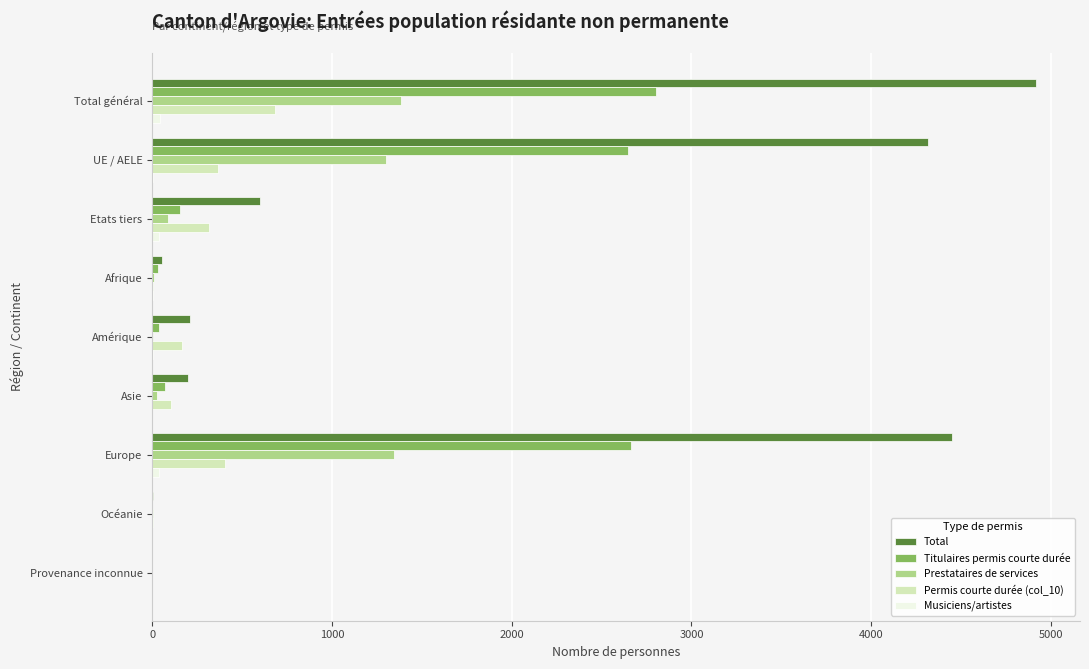

The value of Titulaires permis courte durée at Provenance inconnue is 1222. True or false?

False